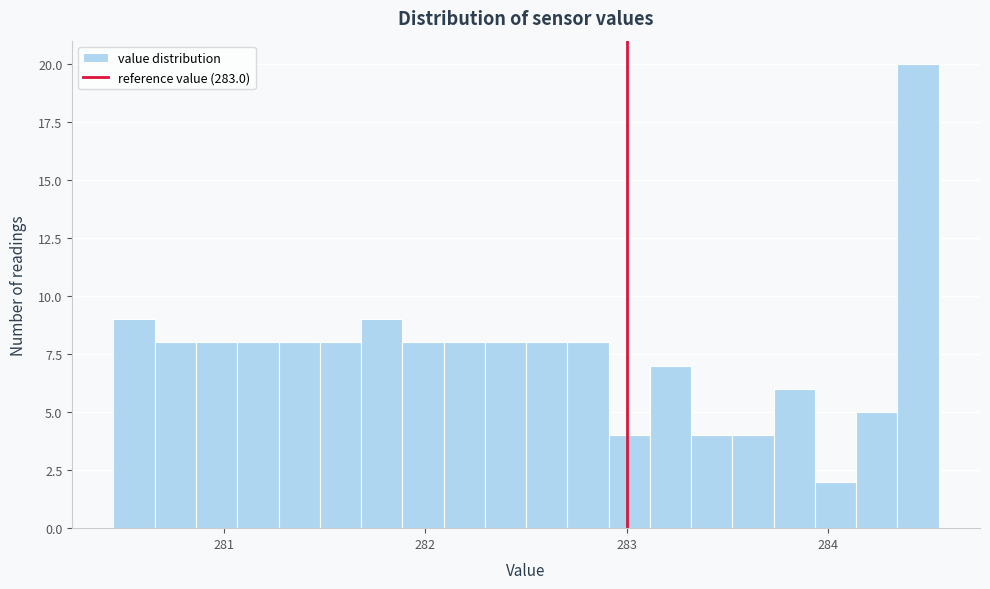

Read against the x-axis, roughly where is the centre of the tallest bar?

284.4